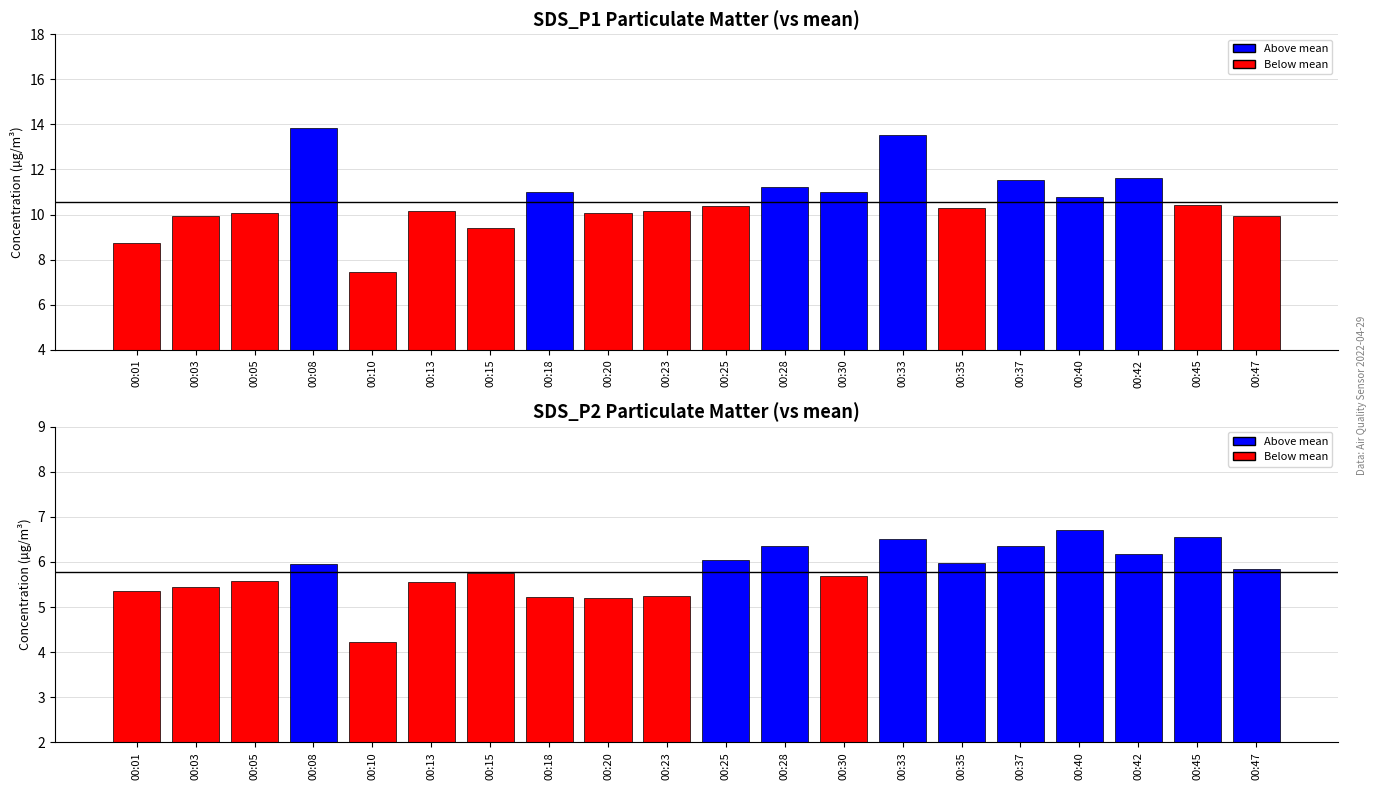

Reading left to right, list all the values displayed in this chart.

SDS_P1: 00:01=8.7	00:03=9.9	00:05=10.1	00:08=13.8	00:10=7.5	00:13=10.2	00:15=9.4	00:18=11.0	00:20=10.1	00:23=10.2	00:25=10.4	00:28=11.2	00:30=11.0	00:33=13.5	00:35=10.3	00:37=11.5	00:40=10.8	00:42=11.6	00:45=10.4	00:47=9.9
SDS_P2: 00:01=5.3	00:03=5.5	00:05=5.6	00:08=6.0	00:10=4.2	00:13=5.5	00:15=5.8	00:18=5.2	00:20=5.2	00:23=5.2	00:25=6.0	00:28=6.3	00:30=5.7	00:33=6.5	00:35=6.0	00:37=6.3	00:40=6.7	00:42=6.2	00:45=6.5	00:47=5.8